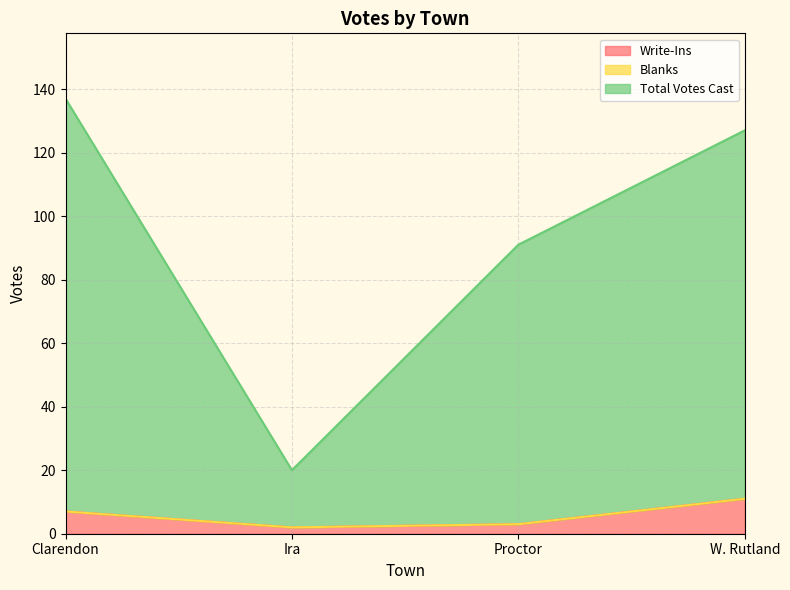

Does the chart display data point markers on the line(s)?

No